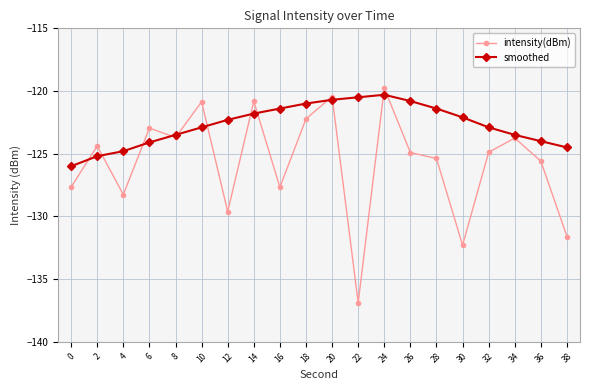

What is the value of the smoothed point at the 20th from the left?

-124.5